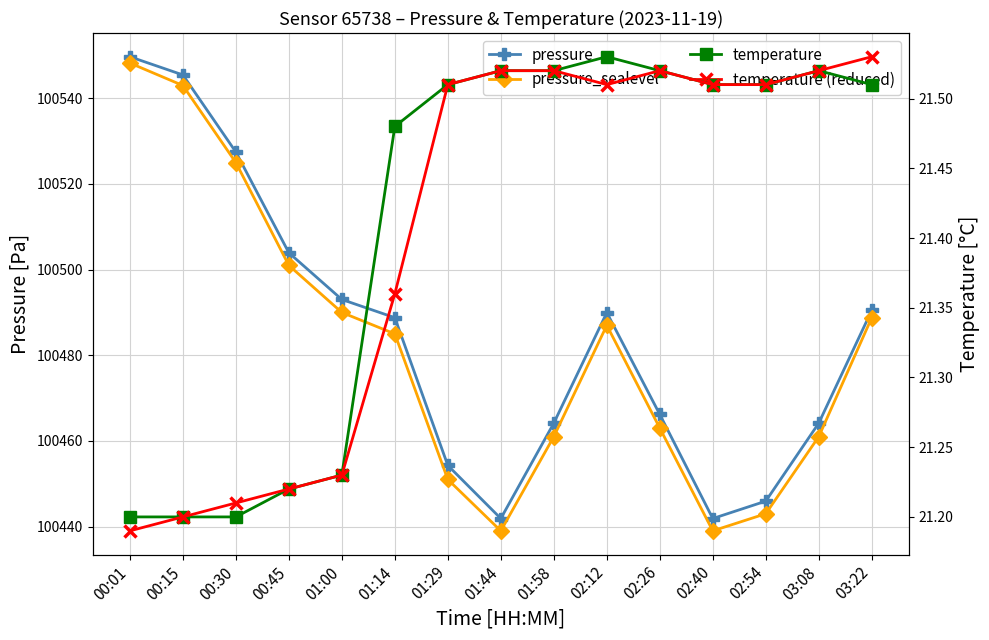

At which category is the sum across all series the highest?

00:01